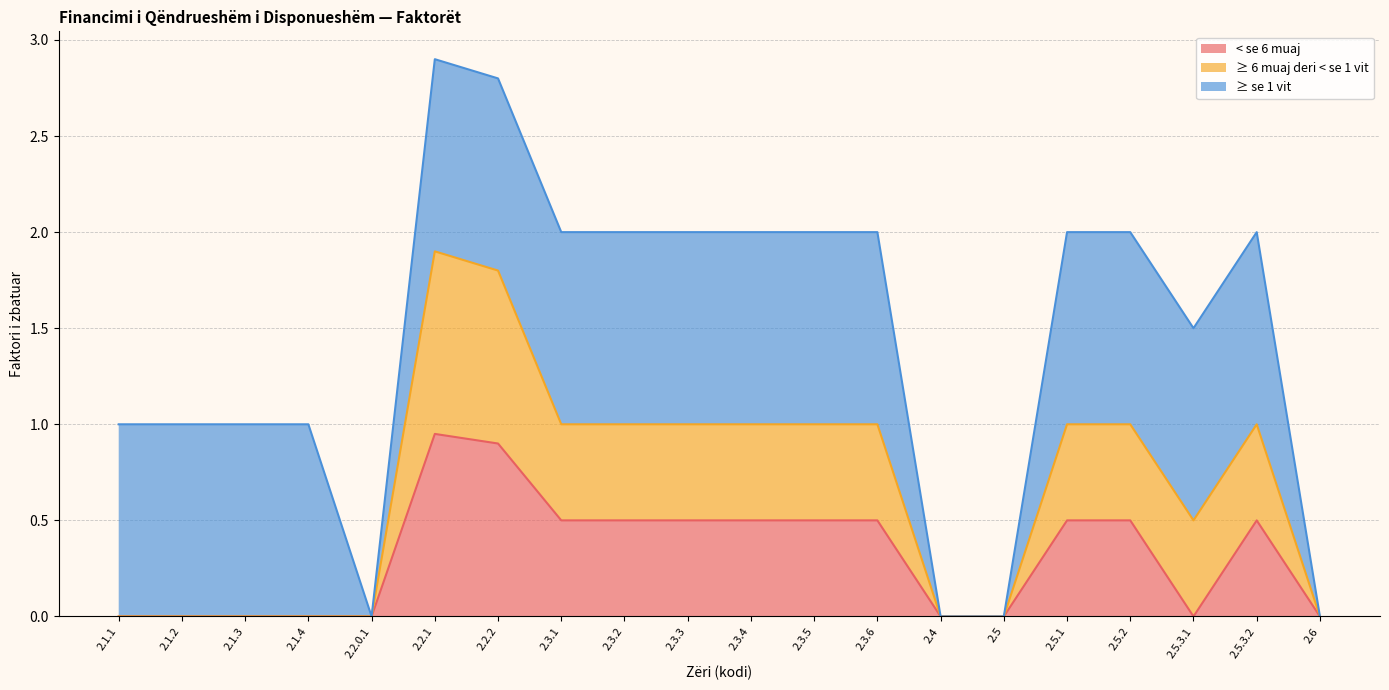

What position from the right is 2.3.3?

11